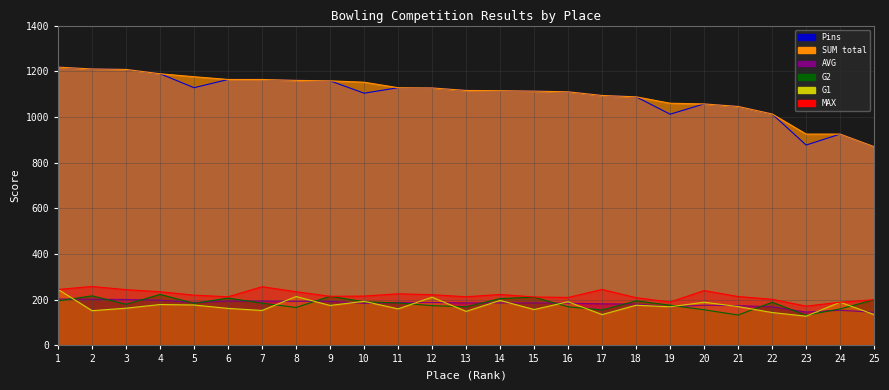

Read the MAX value at 4.

235